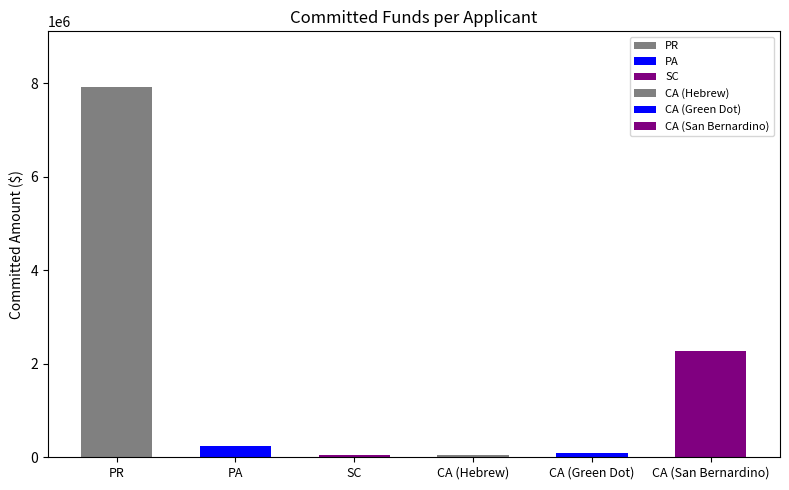

How many data points are above 246753?

3